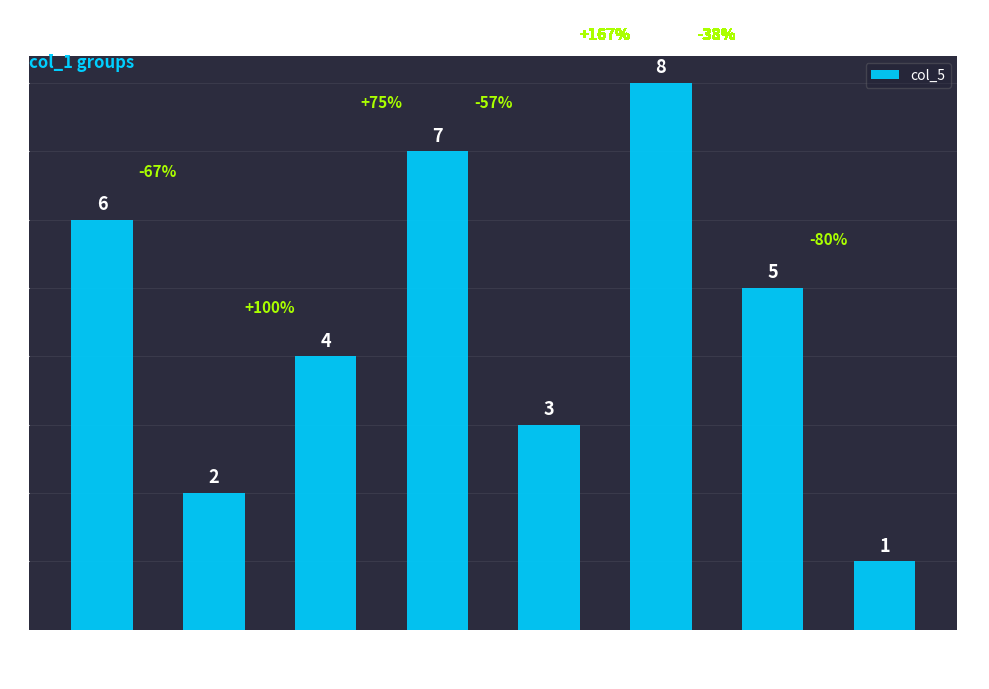

What is the value of the 1st bar from the left?

6